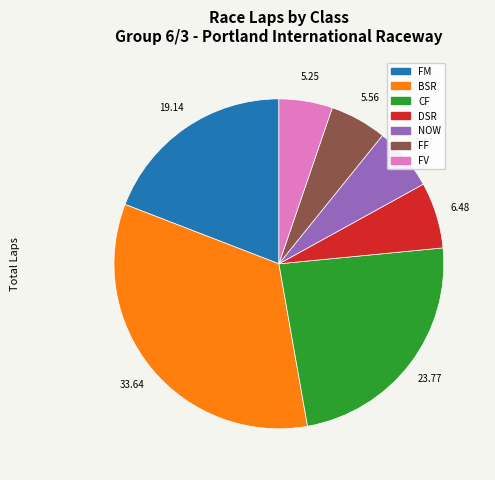

Is there any slice that represents more than half of the pie?

No